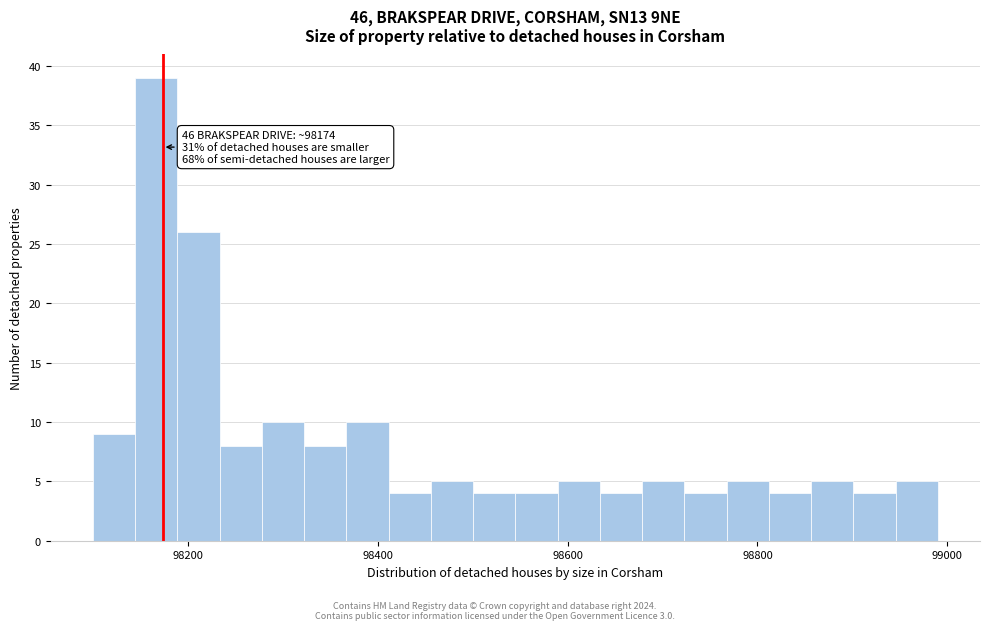

Around what value on the x-axis is the tallest bar? Give the approximate position of its centre, as read against the axis.

98160